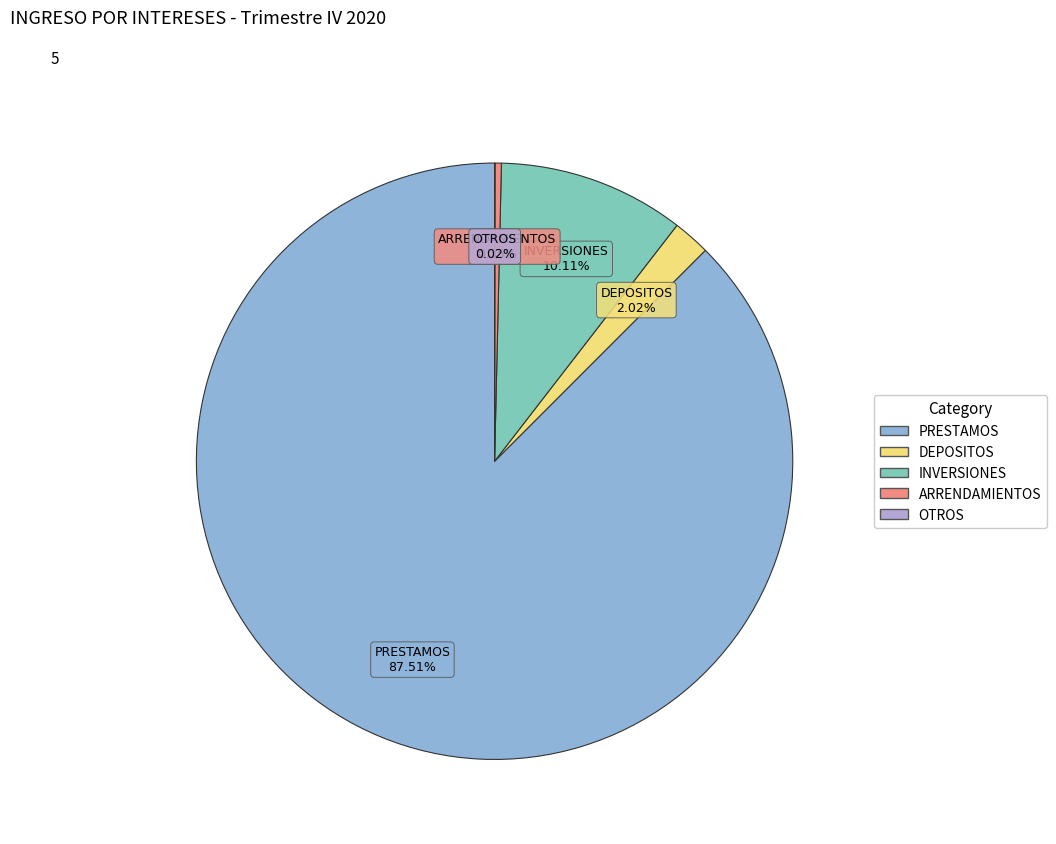

Do INVERSIONES and ARRENDAMIENTOS together represent more than half of the pie?

No